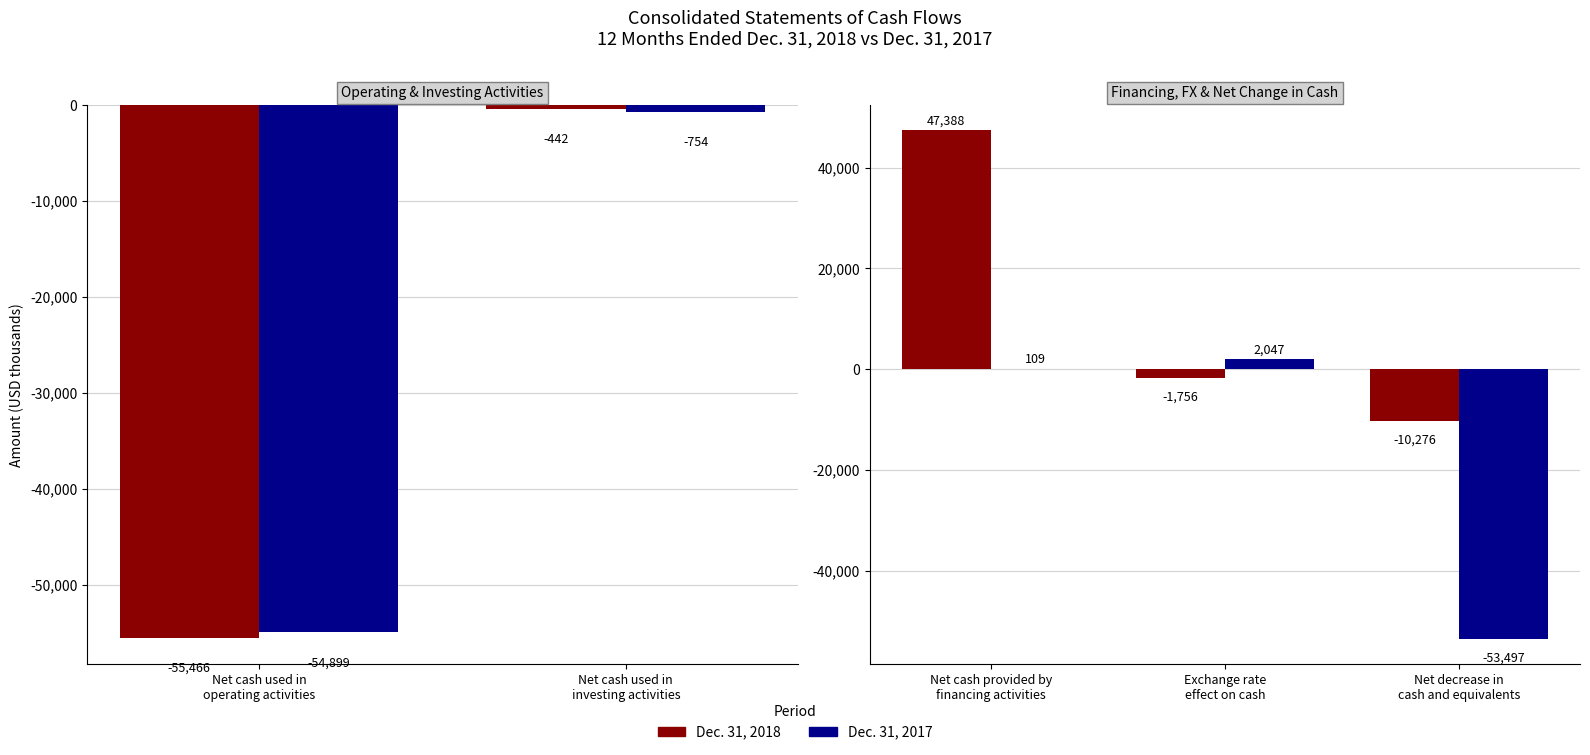

Rank the series by their average value, from lowest to highest.

Dec. 31, 2017, Dec. 31, 2018